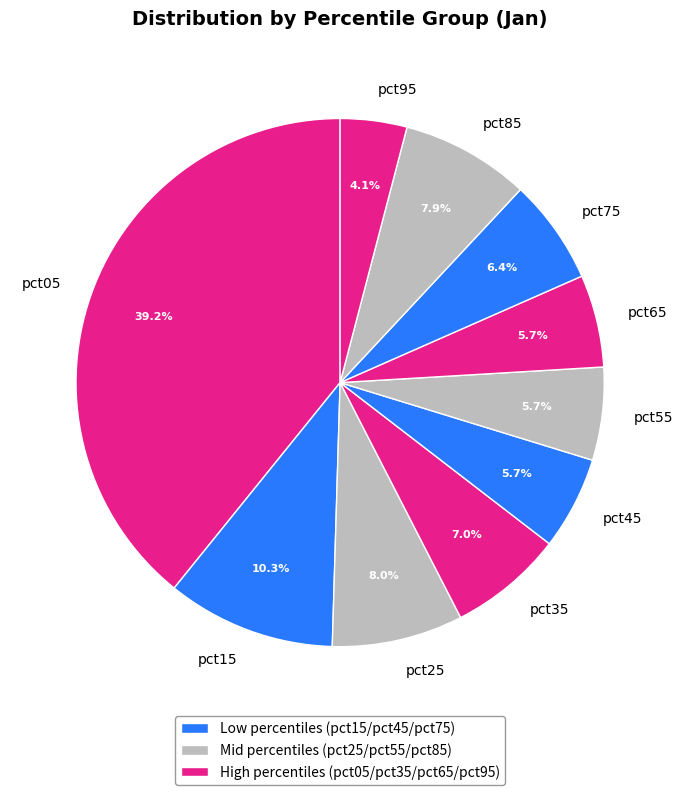

Combined, what portion of the pie is pct85 and pct15?

18.2%